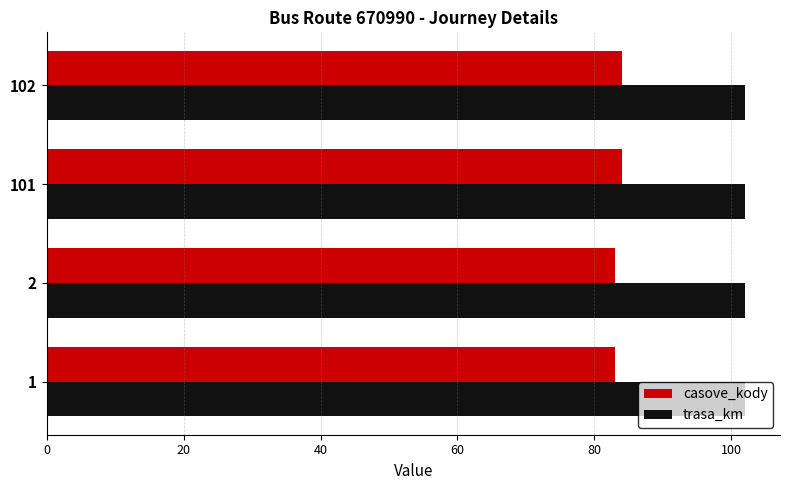

What is the sum of all casove_kody values?

334